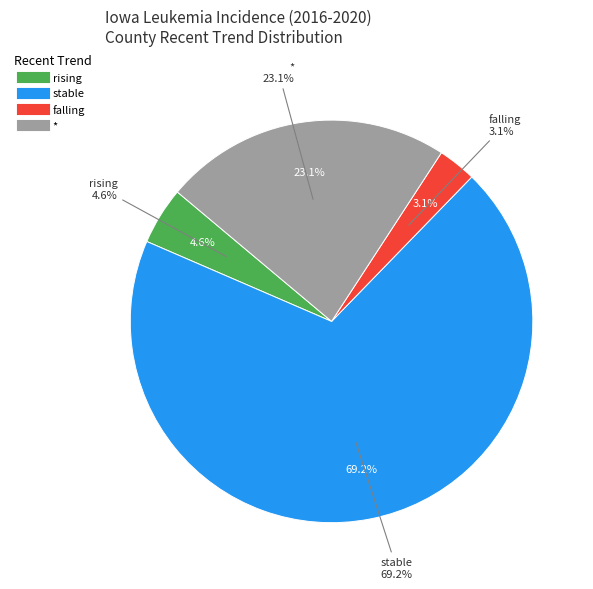

Rank the categories by value from lowest to highest.

falling, rising, *, stable